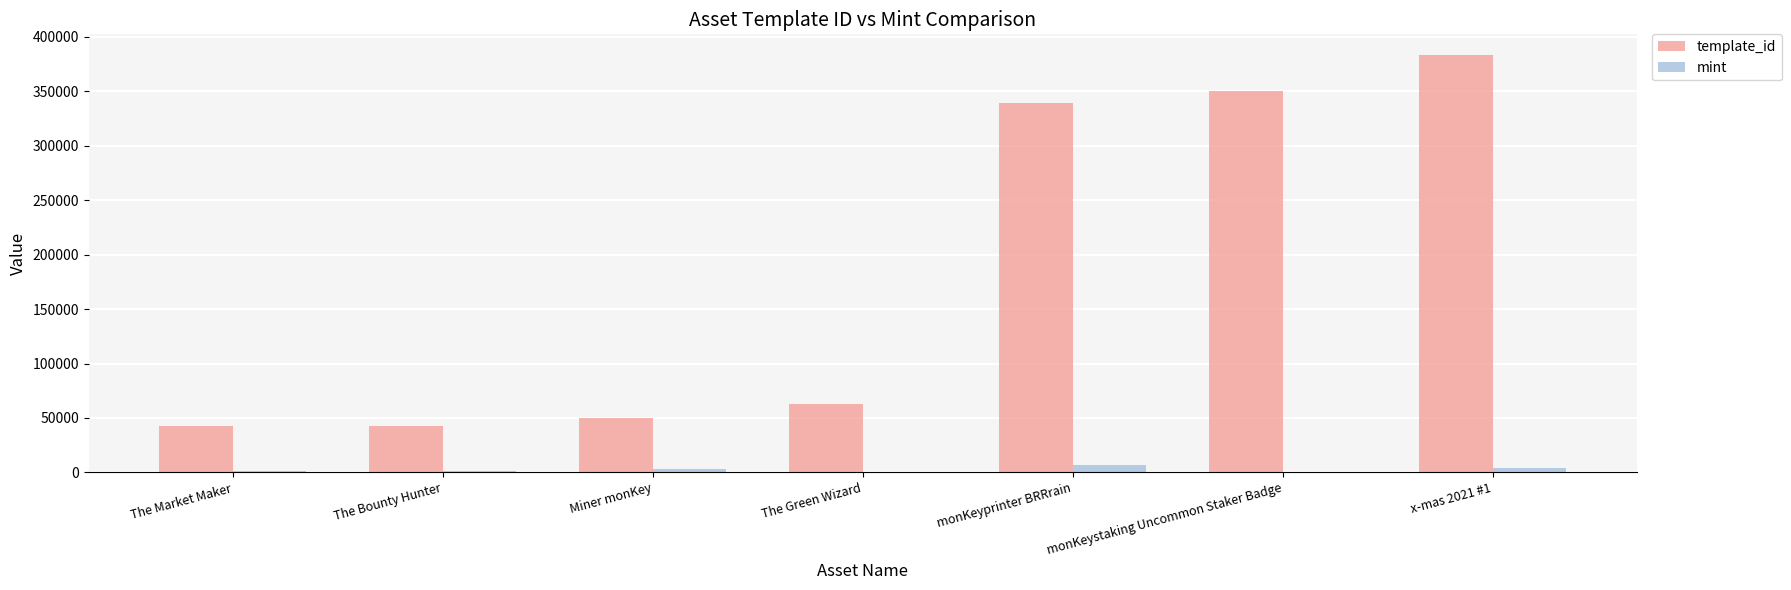

What is the sum of all mint values?

17373